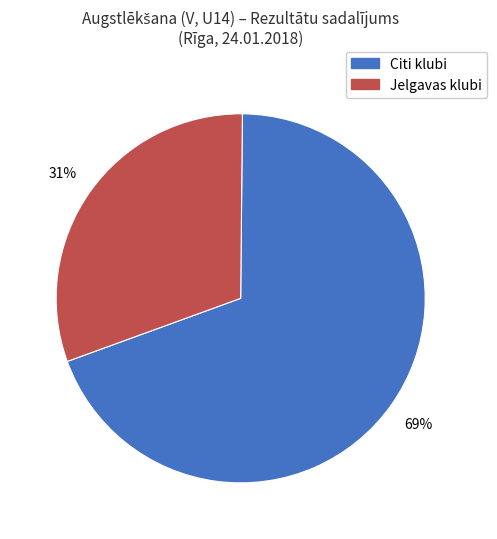

Does any single category account for the majority?

Yes